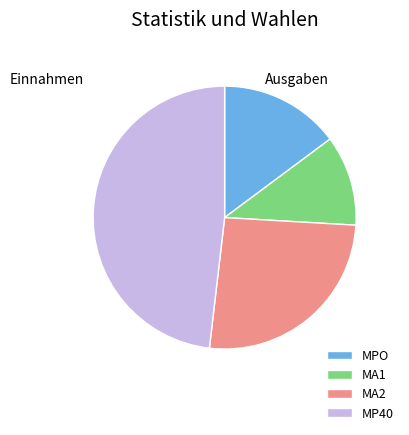

Is MA1 the majority of the pie?

No